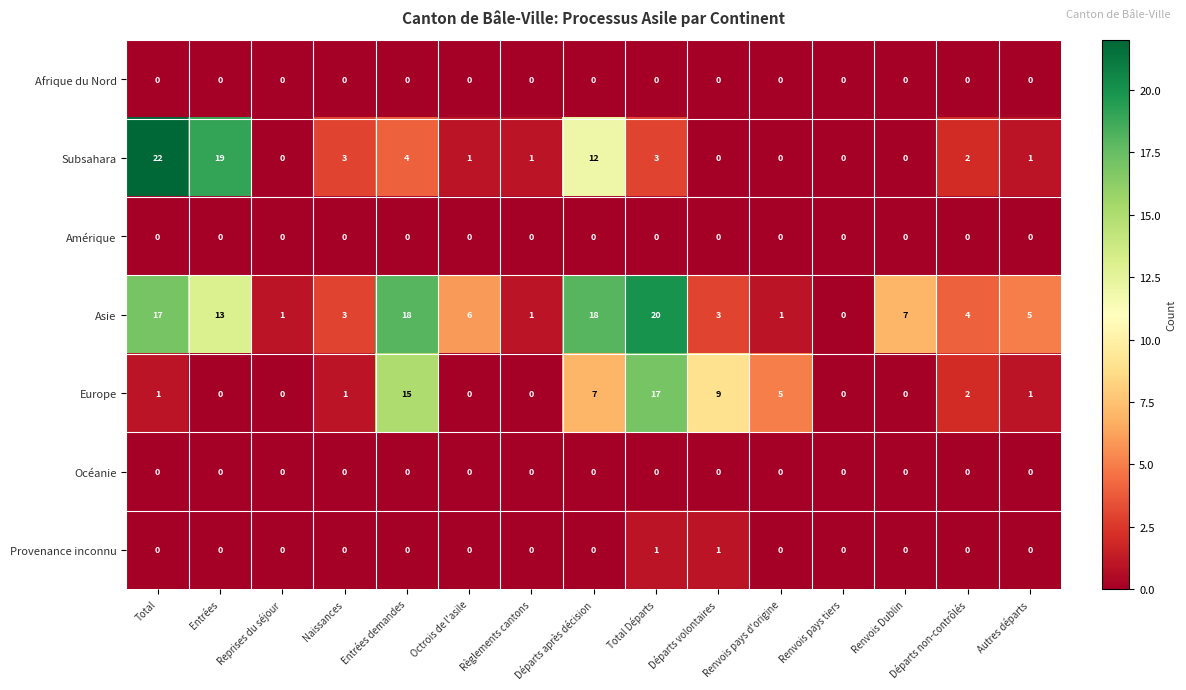

What is the total value across all series at Autres départs?

7